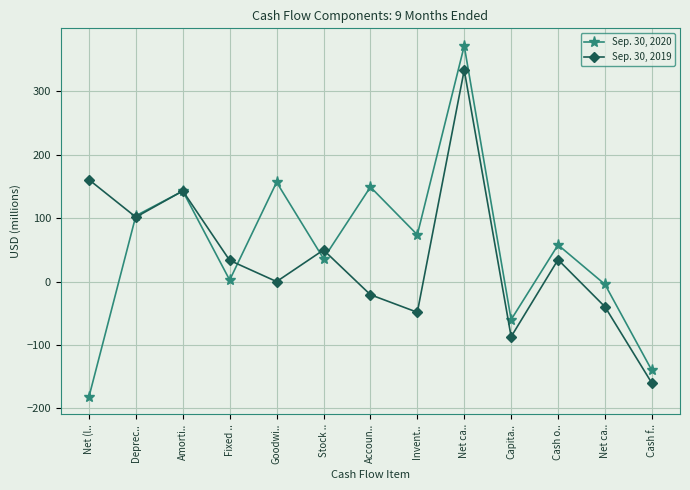

How many values in the Sep. 30, 2020 series exceed 57?

7